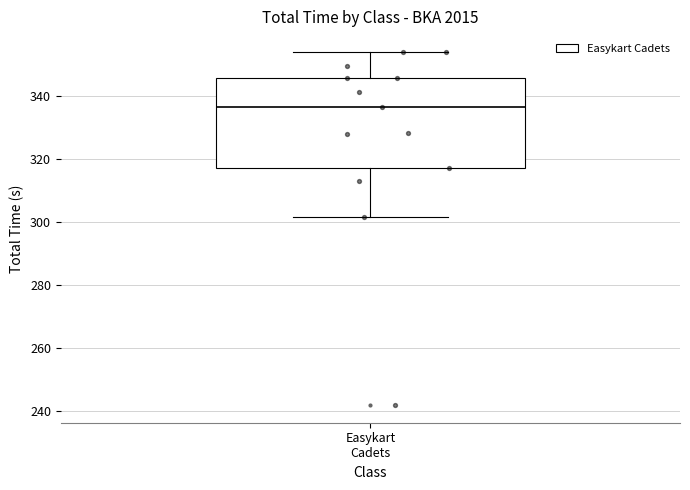

Transcribe this box plot: give where the median line is, the range the box spans, and where the two whiskers end, as read against the y-axis. The values are not printed on the chart, so give them approximately, as read against the axis.

median 336, box 318 to 346, whiskers 302 to 354